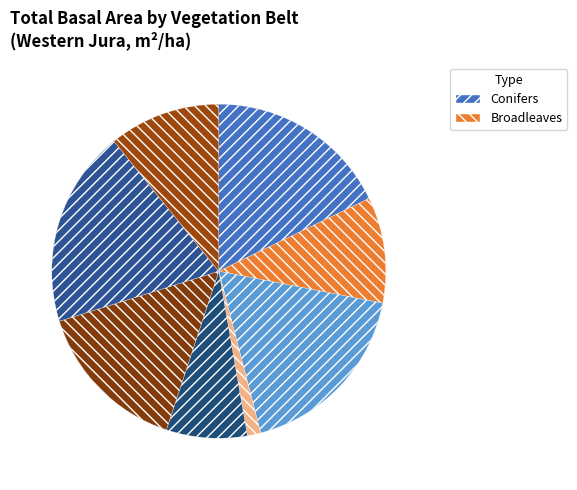

Which slice is the smallest?

subalpine